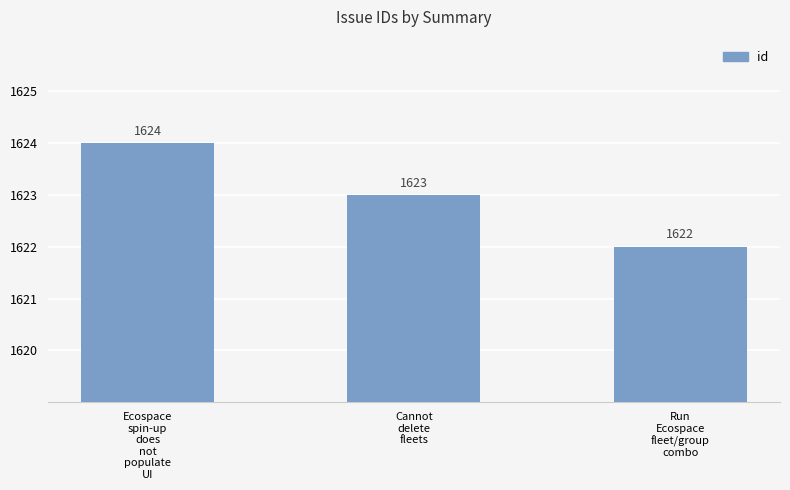

List the labels in order of value, largest first.

Ecospace
spin-up
does
not
populate
UI, Cannot
delete
fleets, Run
Ecospace
fleet/group
combo